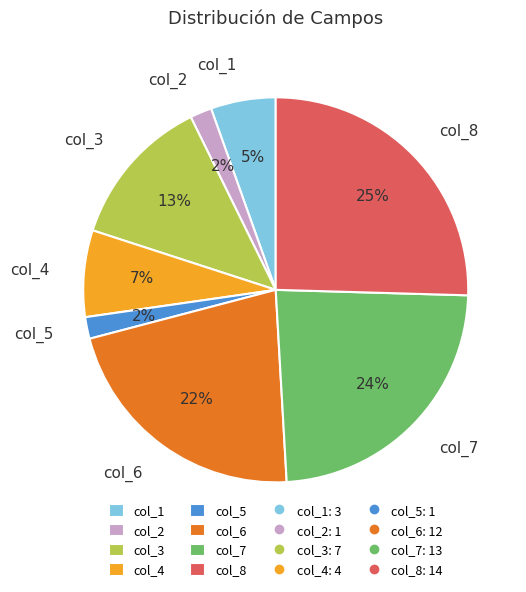

How many segments does this pie chart have?

8